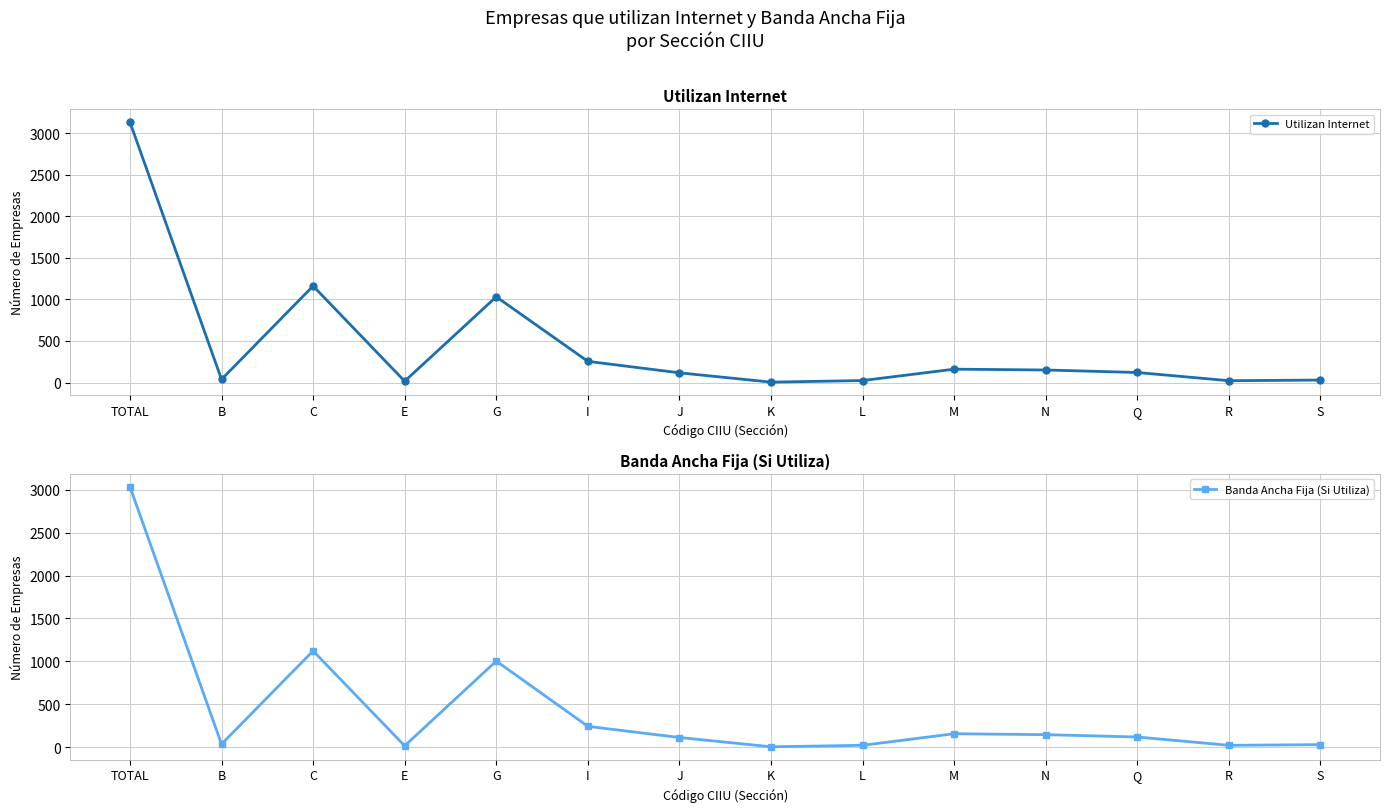

At which category does Banda Ancha Fija (Si Utiliza) reach its first local valley?

B